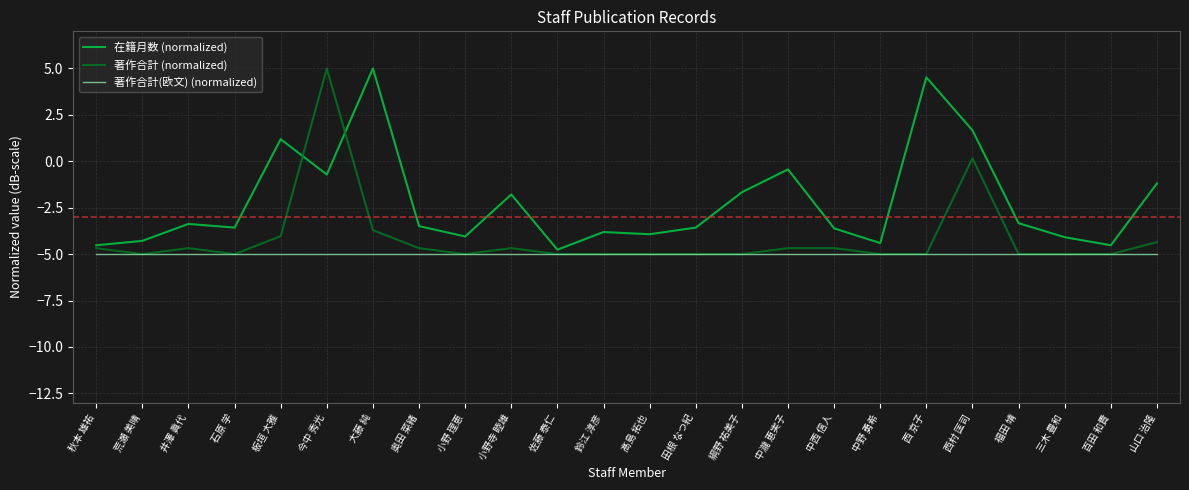

How many lines are shown in the chart?

3